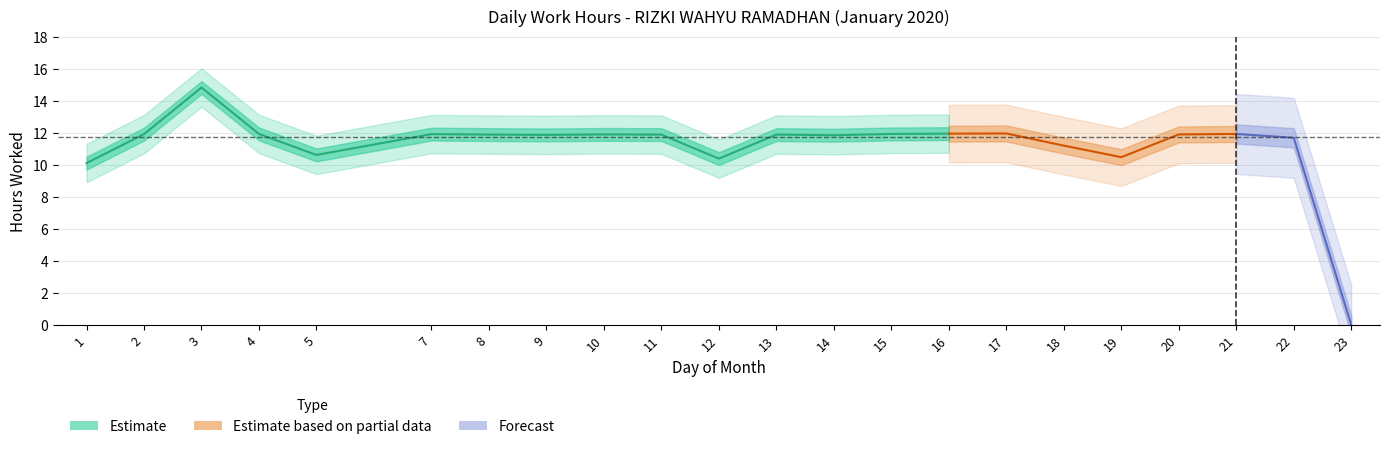

What is the difference between the second highest and second lowest values?

1.9